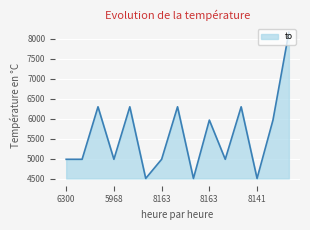

What is the smallest value displayed?

4510